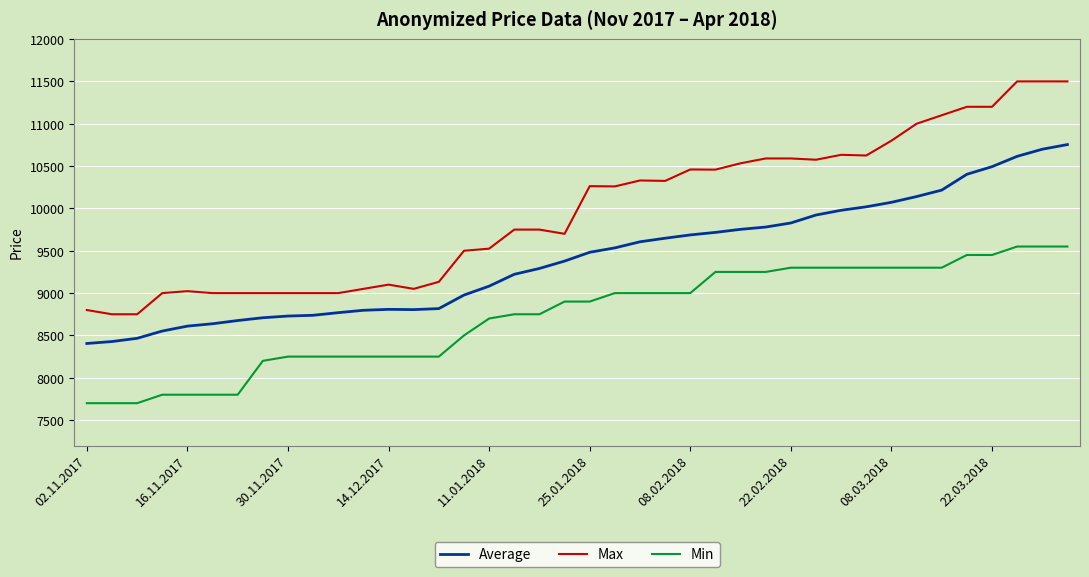

Which series has the widest spread of values?

Max